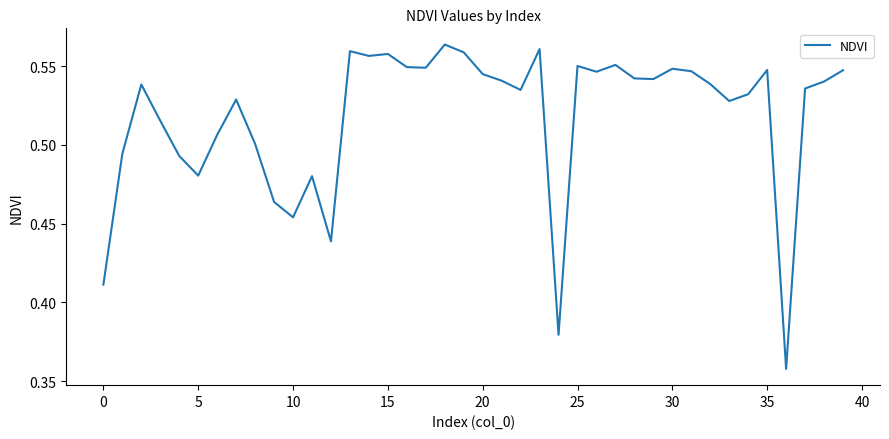

Count the values in the range 0 to 1.

40